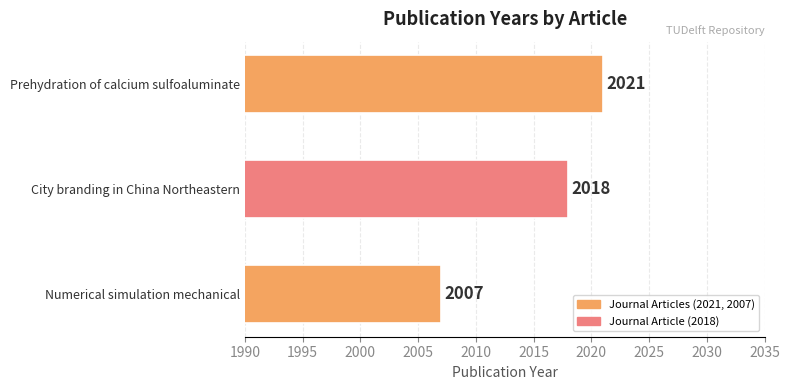

Rank the categories by value from highest to lowest.

Prehydration of calcium sulfoaluminate, City branding in China Northeastern, Numerical simulation mechanical